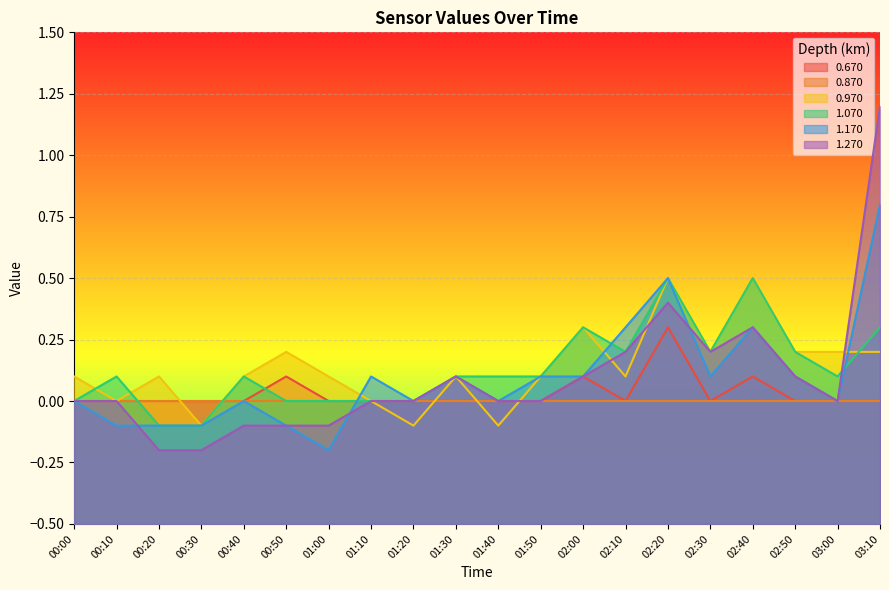

Count the 1.070 values in the range 0 to 1.

18